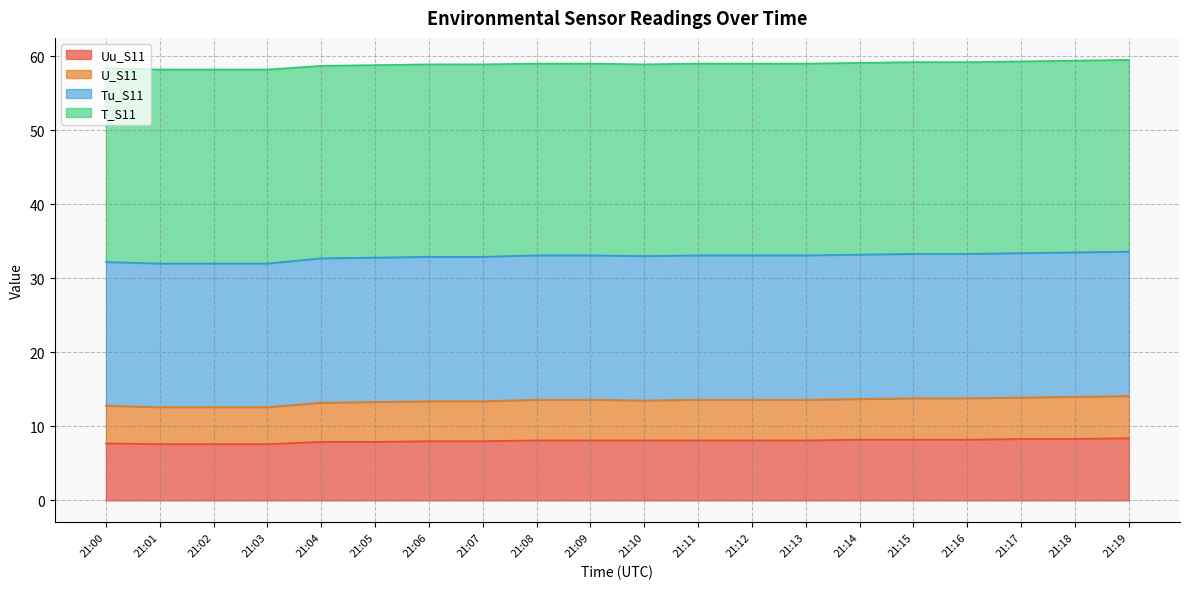

Is it true that U_S11 equals 12.1 at 21:07?

False